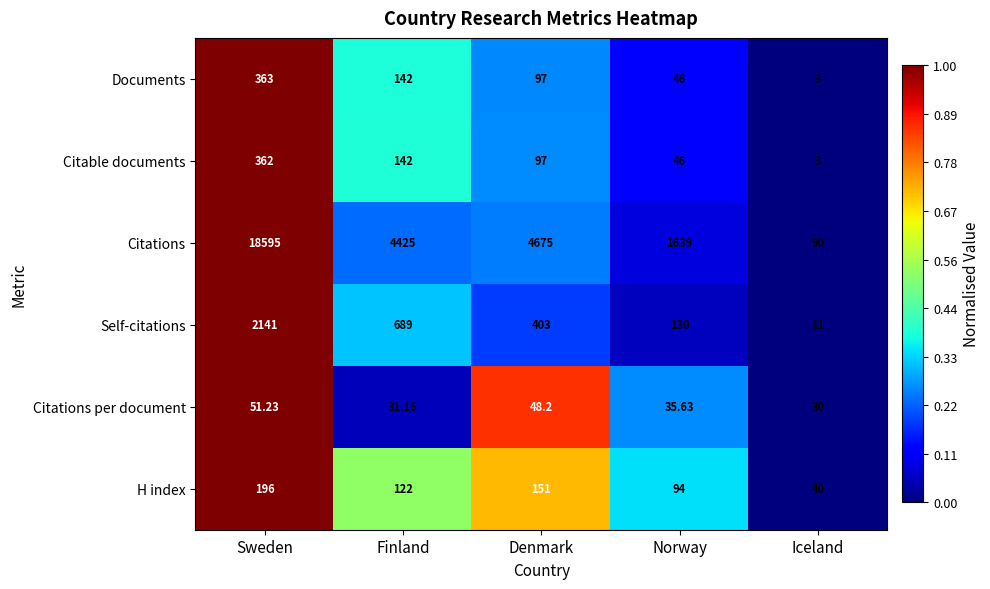

At which label does Citable documents first exceed 97?

Sweden